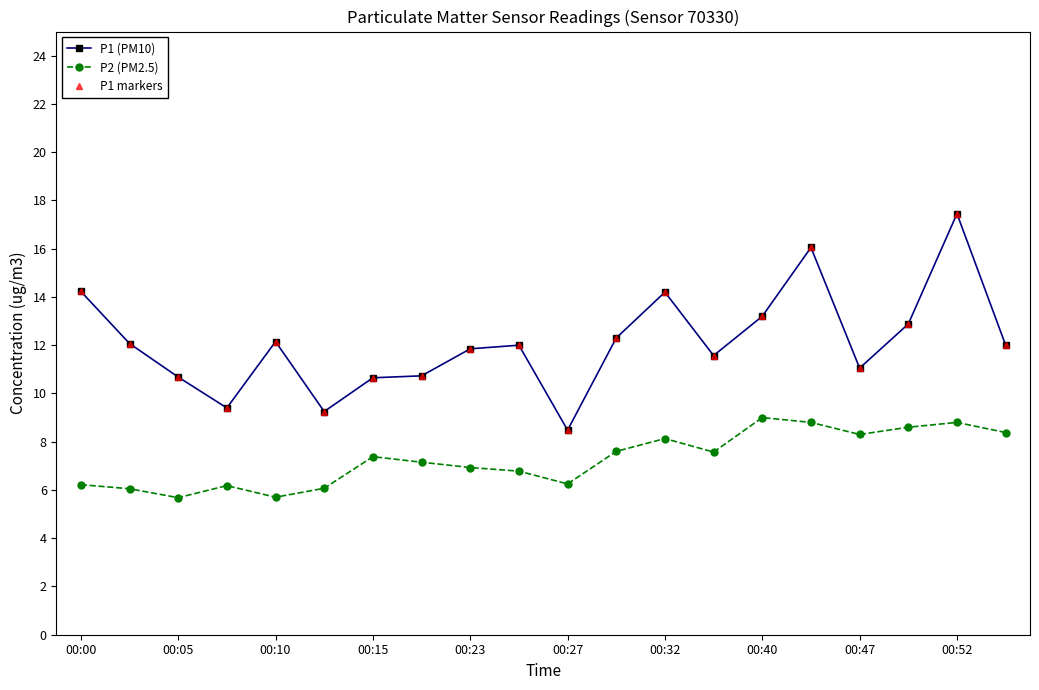

How many data points in P2 (PM2.5) are less than 7?

9